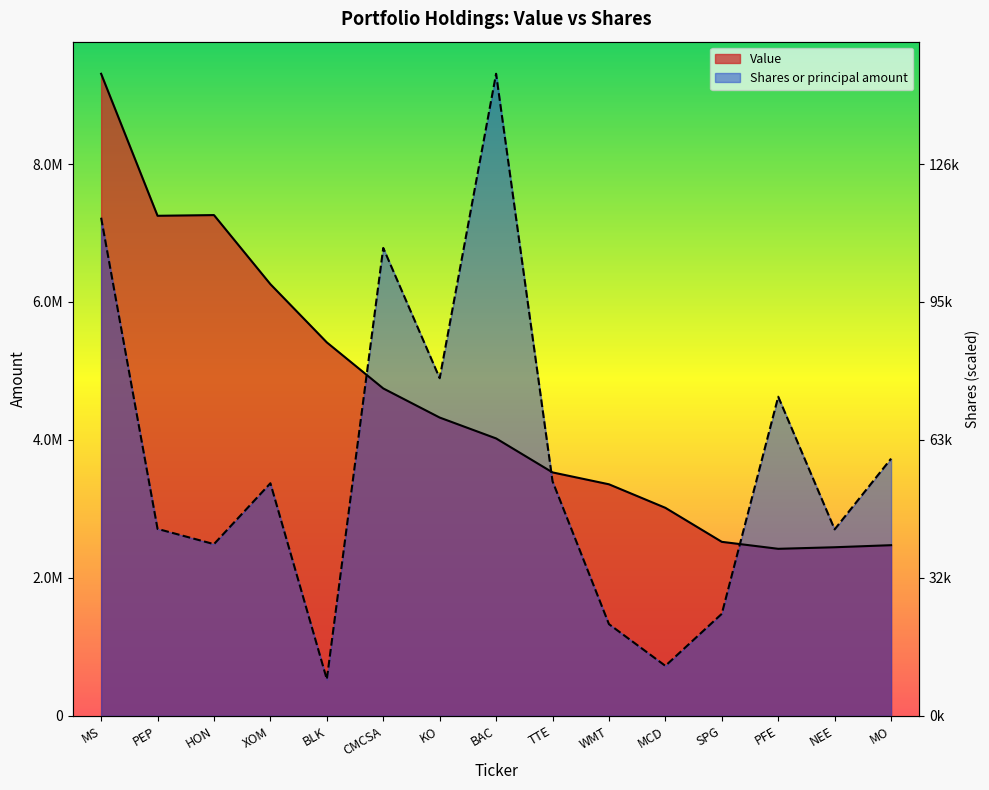

What is the sum of all Value values?

68353161.0